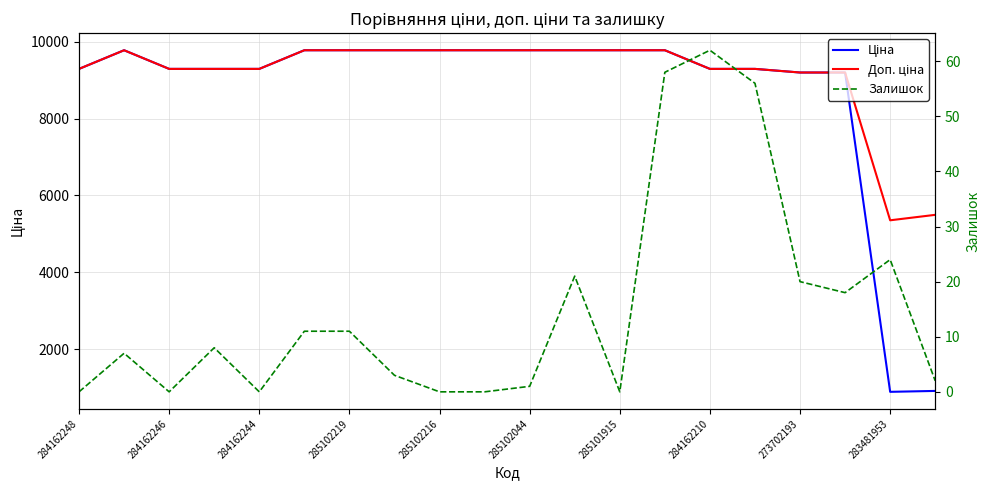

Reading right to left, list all the values displayed in this chart.

Ціна: 915.8	892.2	9196.3	9196.3	9290.5	9290.5	9775.5	9775.5	9775.5	9775.5	9775.5	9775.5	9775.5	9775.5	9775.5	9290.5	9290.5	9290.5	9775.5	9290.5
Доп. ціна: 5495.0	5353.1	9196.3	9196.3	9290.5	9290.5	9775.5	9775.5	9775.5	9775.5	9775.5	9775.5	9775.5	9775.5	9775.5	9290.5	9290.5	9290.5	9775.5	9290.5
Залишок: 2.0	24.0	18.0	20.0	56.0	62.0	58.0	0.0	21.0	1.0	0.0	0.0	3.0	11.0	11.0	0.0	8.0	0.0	7.0	0.0